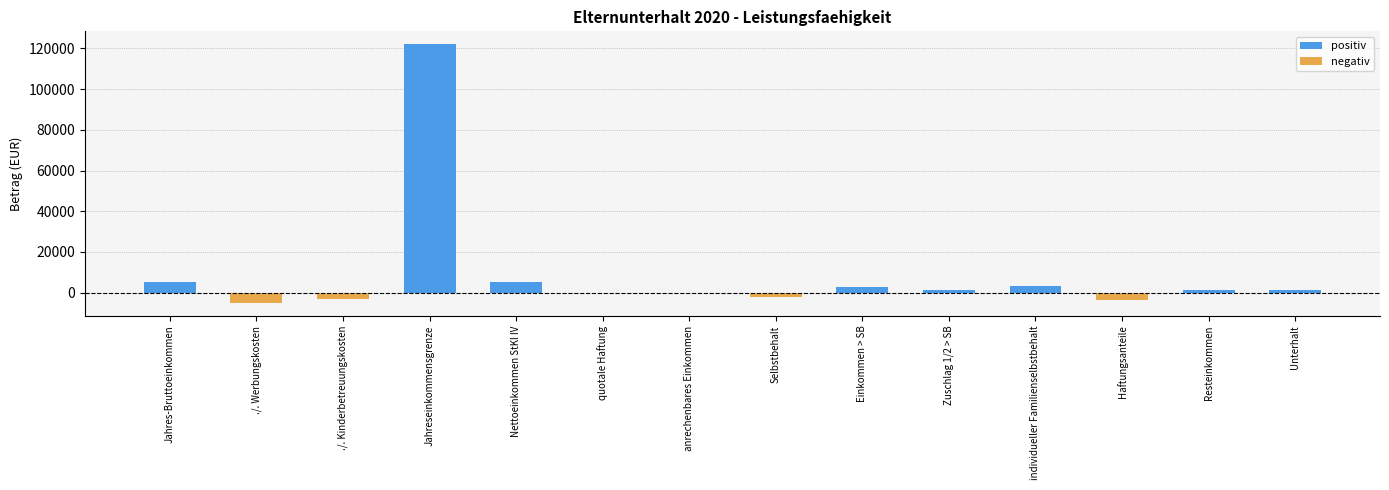

Where does the positiv series first go above 1500?

Jahres-Bruttoeinkommen